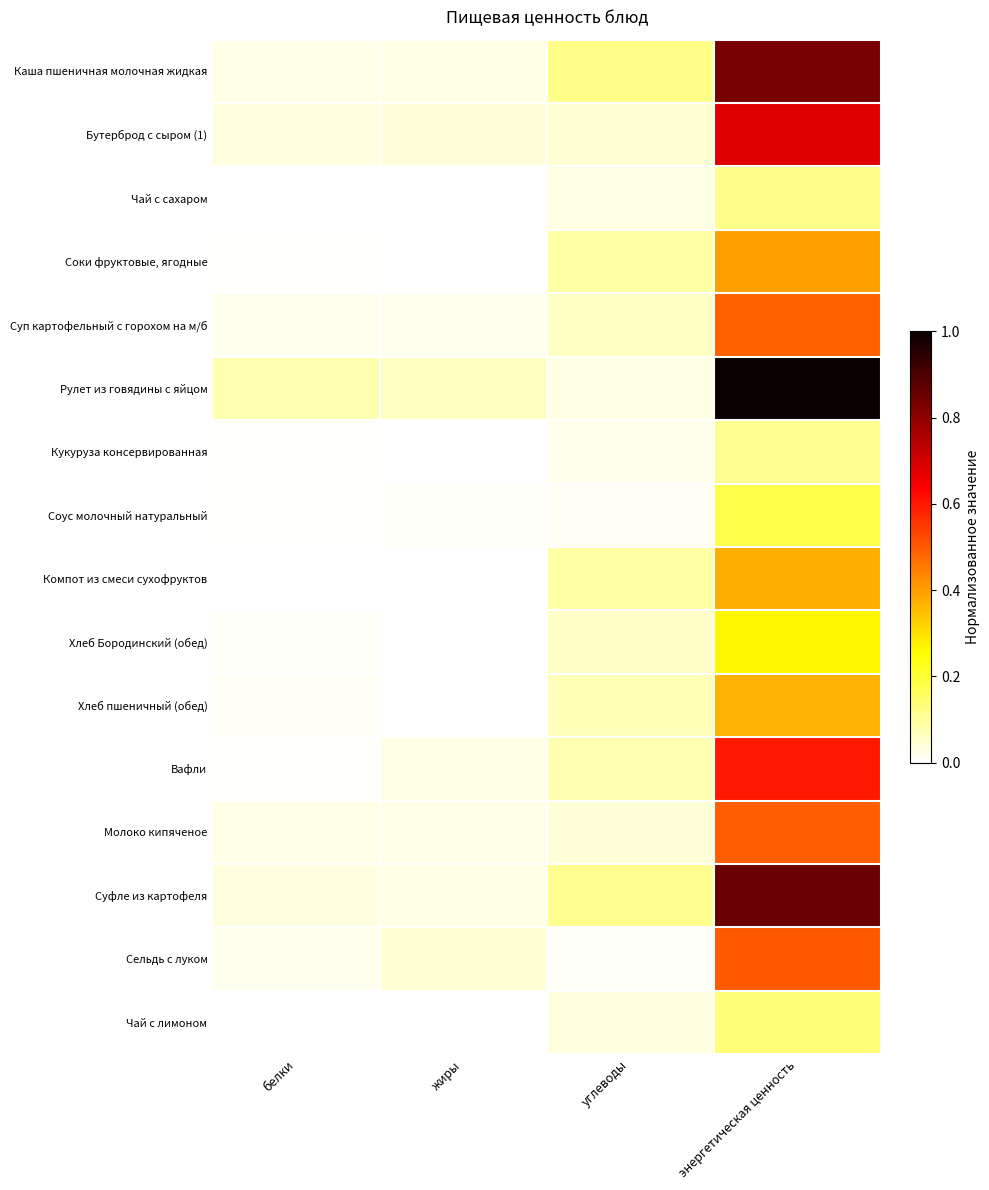

What is the greatest value displayed?

1.0